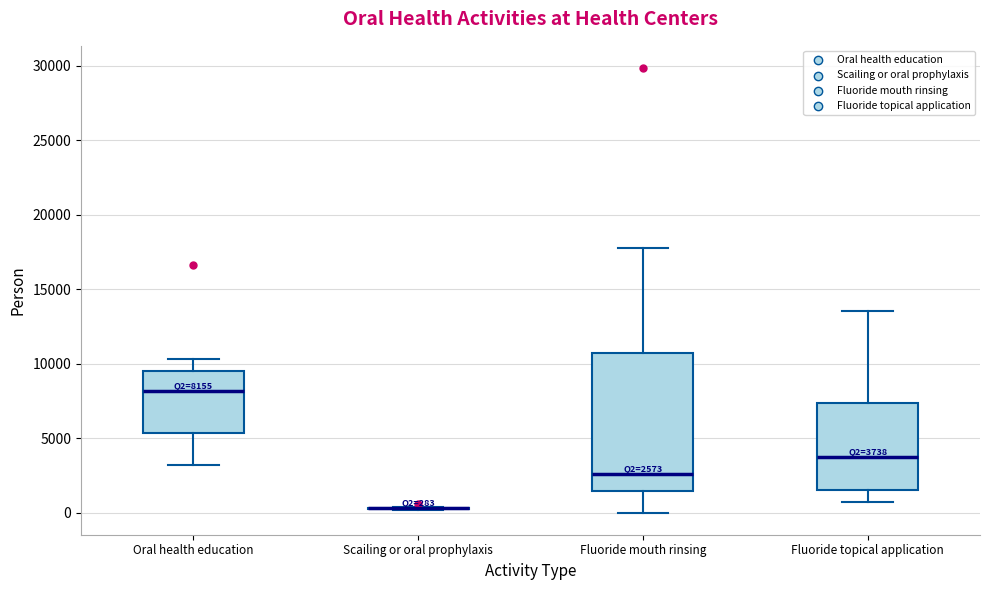

Which box is the tallest, from its lower edge to its upper edge?

Fluoride mouth rinsing